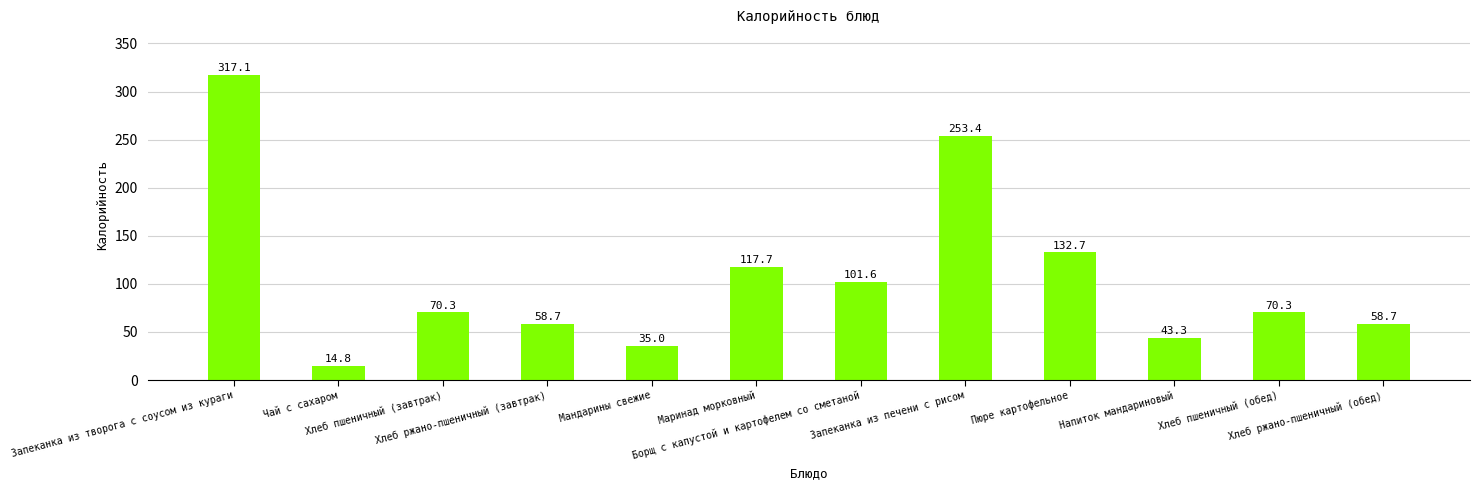

Does the chart contain any negative values?

No